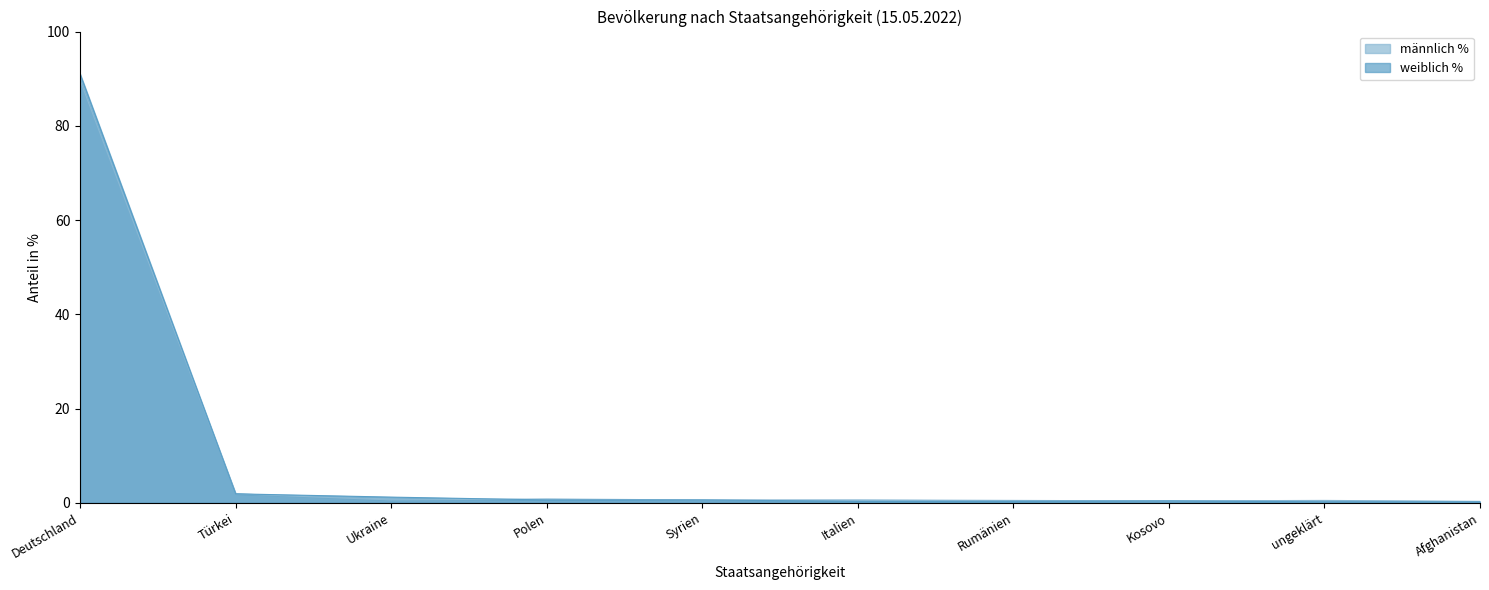

True or false: weiblich % has more than 1 interior local peaks.

False